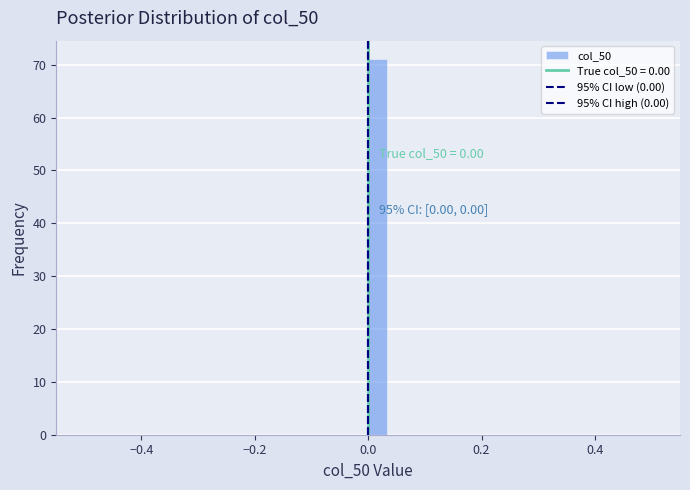

Around what value on the x-axis is the tallest bar? Give the approximate position of its centre, as read against the axis.

0.02